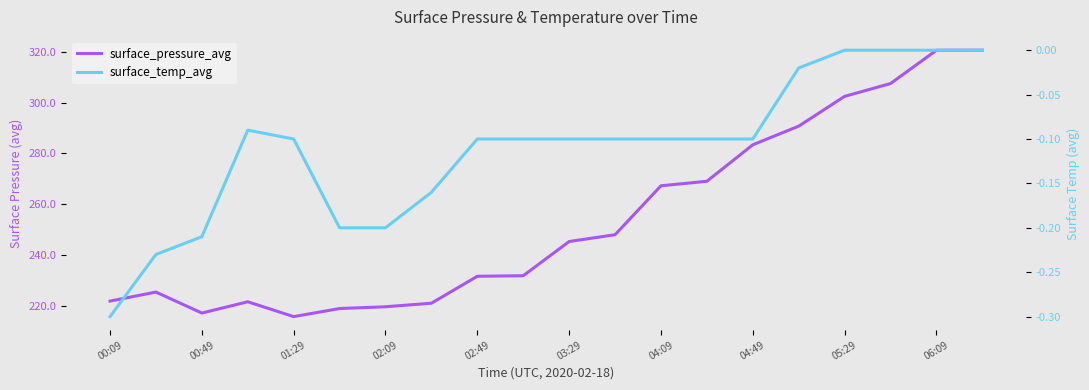

What are all the series names shown in the legend?

surface_pressure_avg, surface_temp_avg